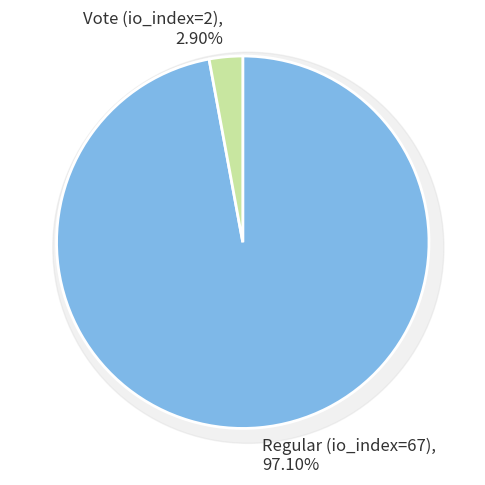

What is the change in value from Regular (io_index=67) to Vote (io_index=2)?

-65